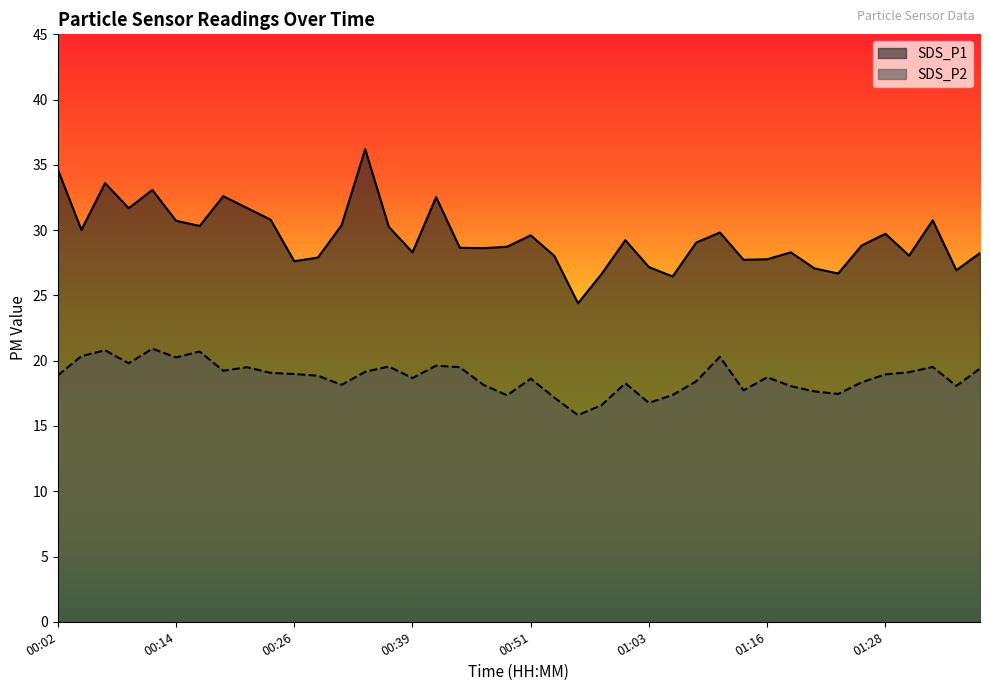

What is the sum of all SDS_P2 values?

749.8